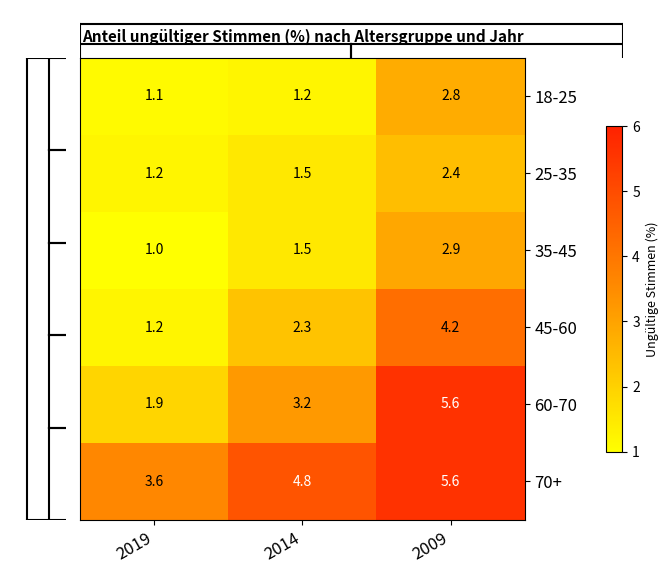

What is the difference between the maximum and minimum values in the 45-60 series?

3.0